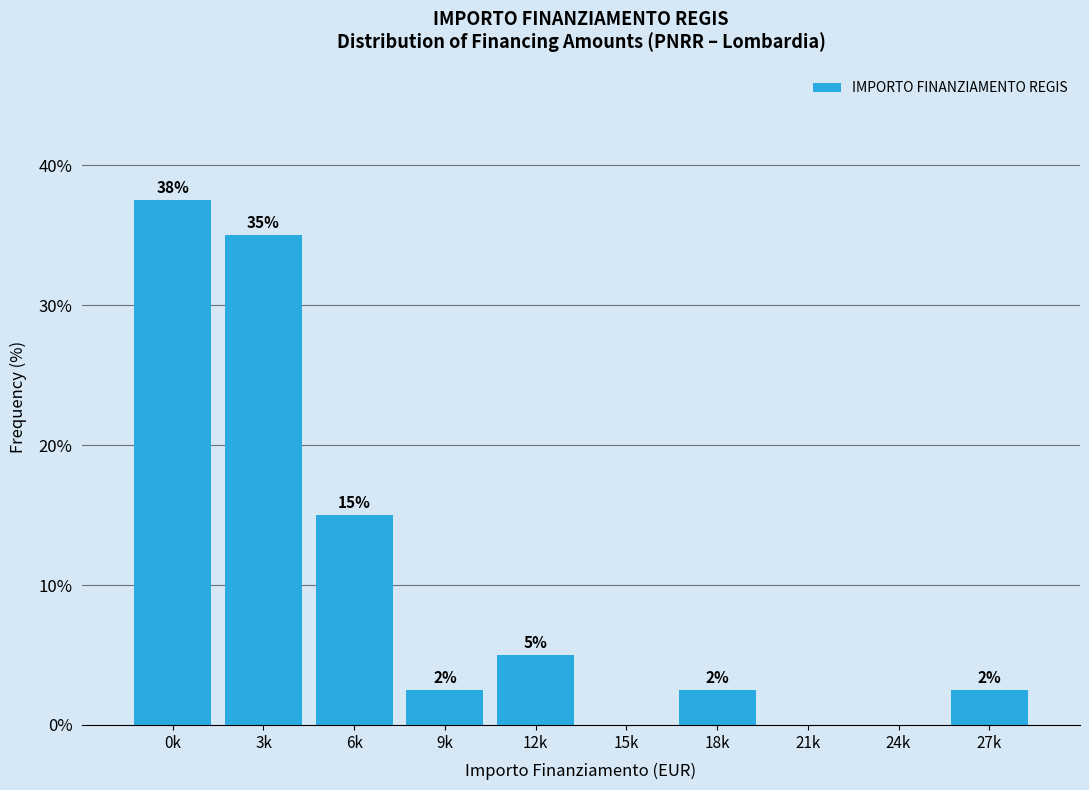

Are the bars horizontal?

No